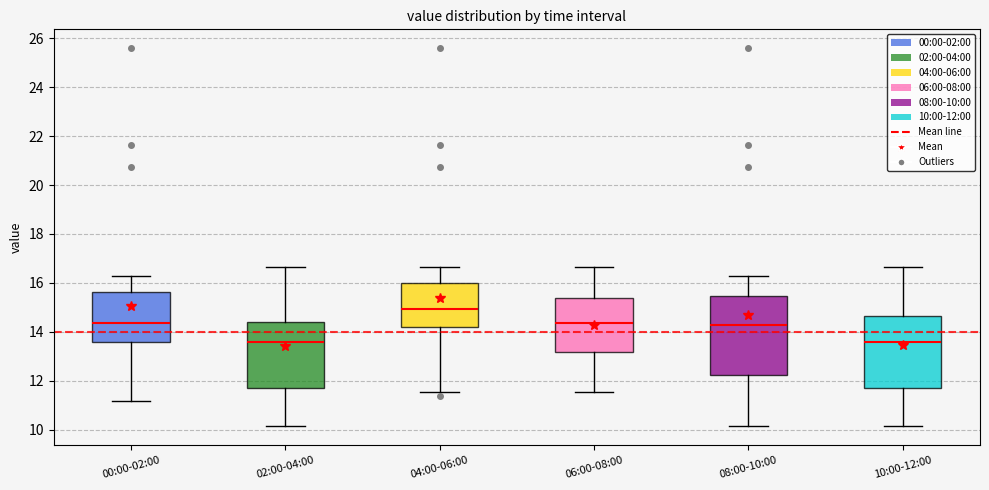

Reading left to right, transcribe this box plot: for each box, give where its median line is, the range the box spans, and where its two whiskers end, as read against the y-axis. The values are not printed on the chart, so give them approximately, as read against the axis.

00:00-02:00: median 14.4, box 13.6 to 15.6, whiskers 11.2 to 16.4
02:00-04:00: median 13.6, box 11.8 to 14.4, whiskers 10.2 to 16.6
04:00-06:00: median 15.0, box 14.2 to 16.0, whiskers 11.6 to 16.6
06:00-08:00: median 14.4, box 13.2 to 15.4, whiskers 11.6 to 16.6
08:00-10:00: median 14.2, box 12.2 to 15.4, whiskers 10.2 to 16.4
10:00-12:00: median 13.6, box 11.8 to 14.6, whiskers 10.2 to 16.6